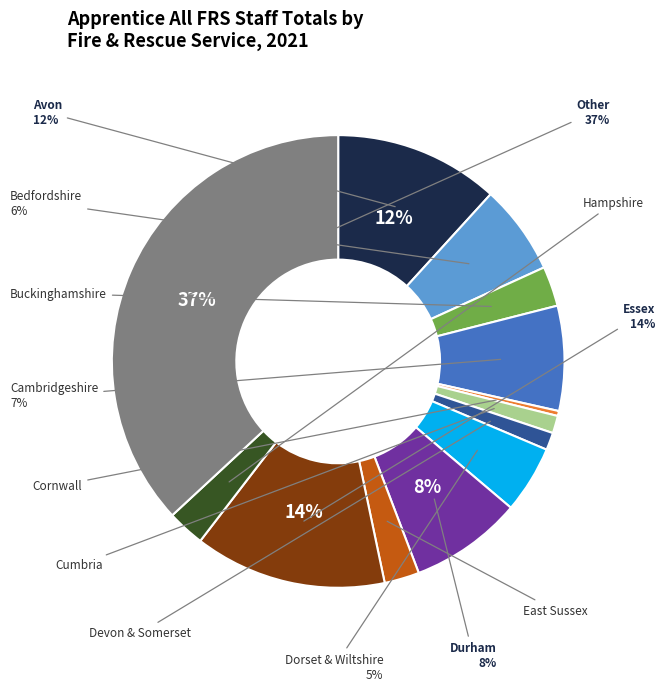

Does any single category account for the majority?

No